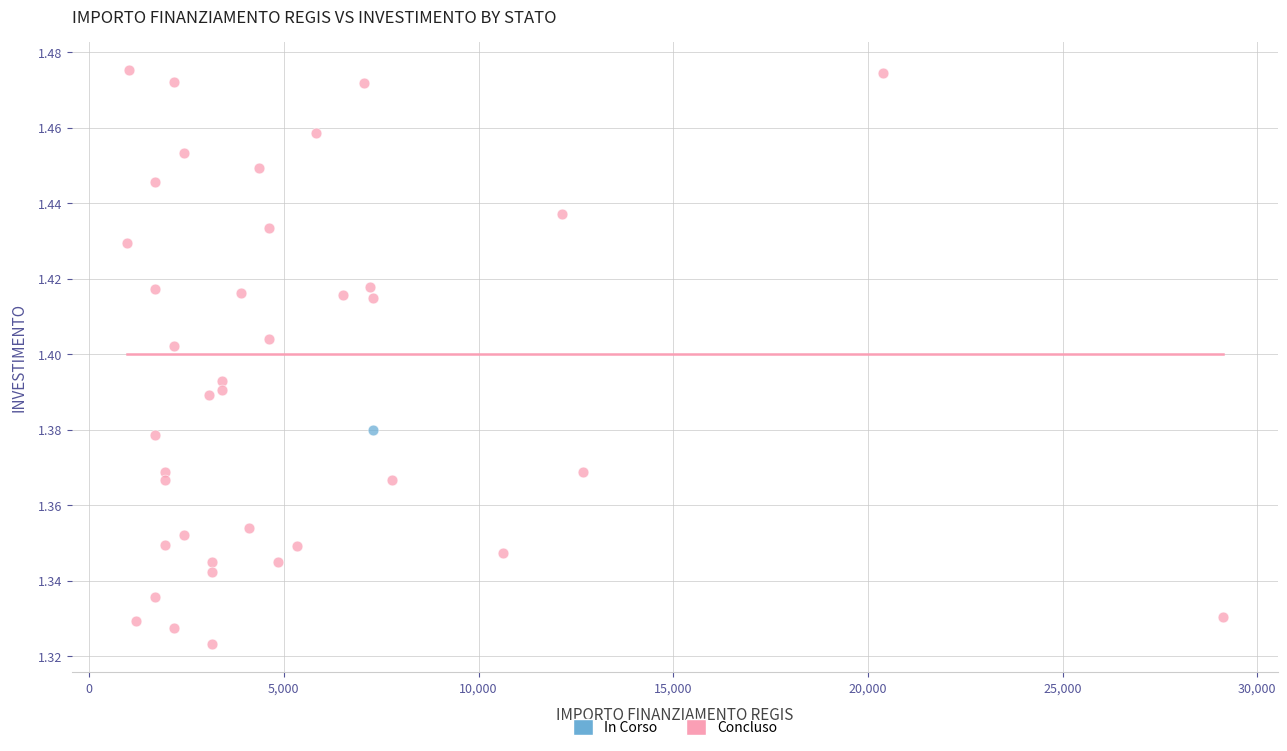

What are all the series names shown in the legend?

In Corso, Concluso